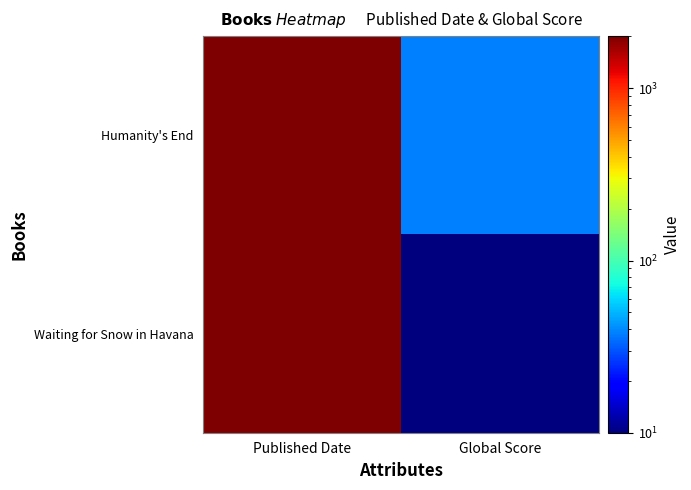

List the series in order of their overall mean, highest first.

Humanity's End, Waiting for Snow in Havana